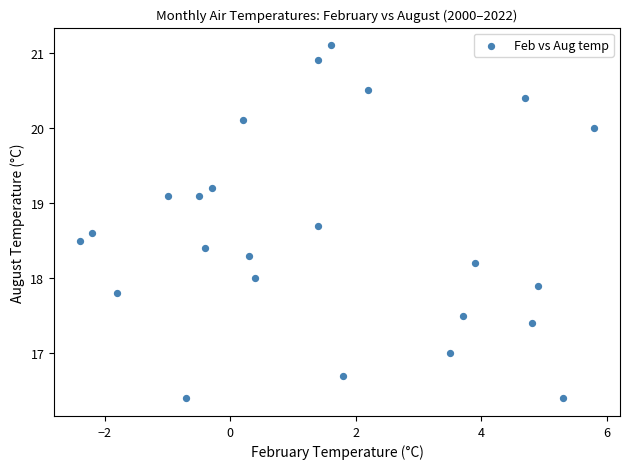

What is the range of X values (max minus min)?

8.2